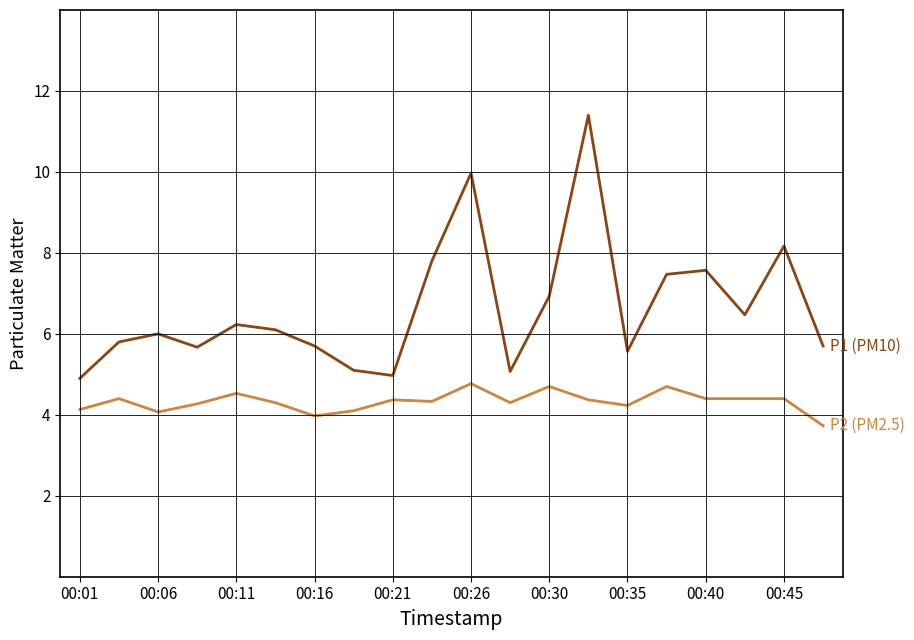

What is the minimum value shown in the chart?

3.7